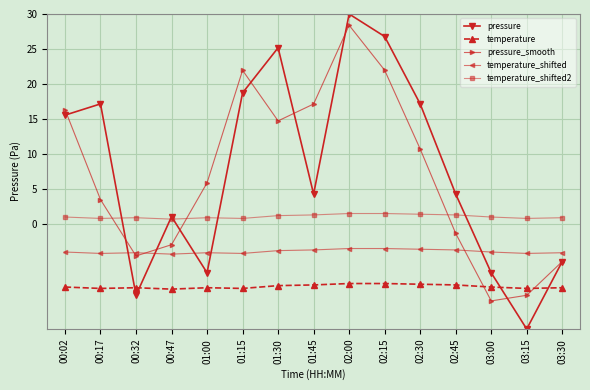

Where is the first local minimum for pressure_smooth?

00:32